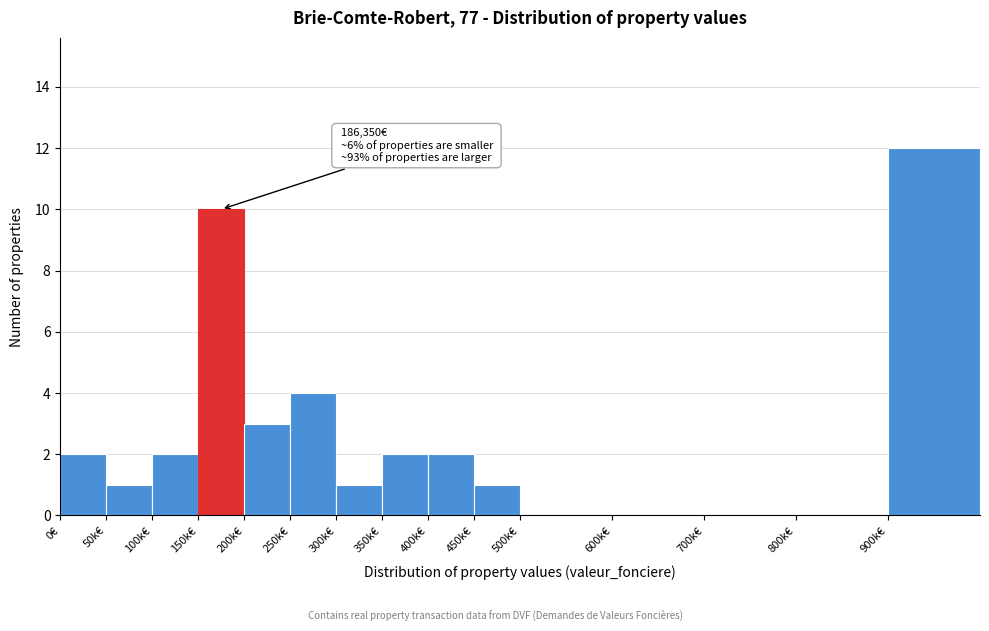

Reading left to right, transcribe all the data shown in this chart.

0€=2	50k€=1	100k€=2	150k€=10	200k€=3	250k€=4	300k€=1	350k€=2	400k€=2	450k€=1	500k€=0	600k€=0	700k€=0	800k€=0	900k€=12